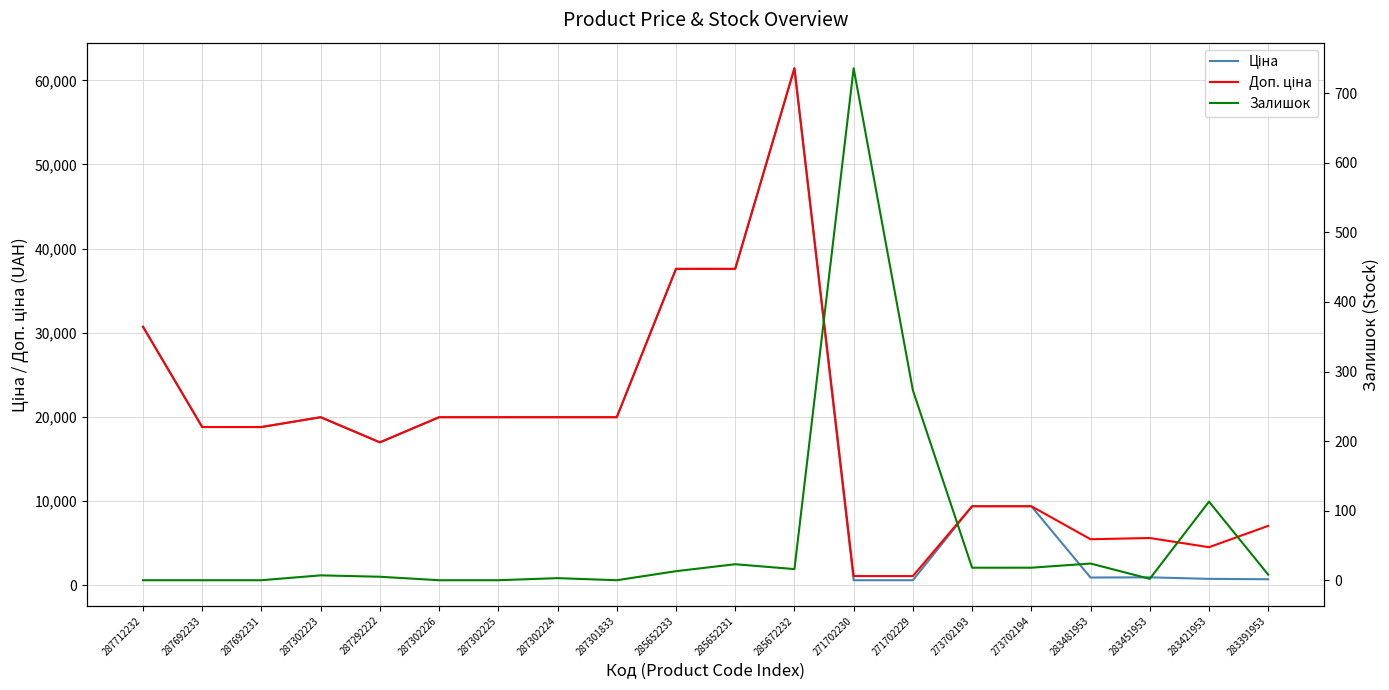

Does the chart have visible grid lines?

Yes